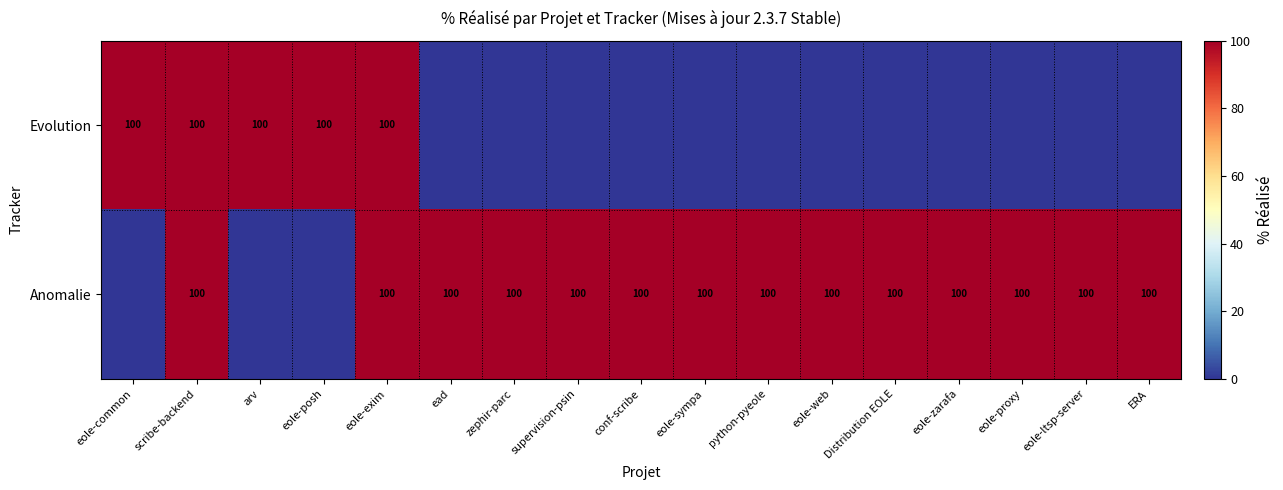

What is the sum of the Anomalie values at conf-scribe and Distribution EOLE?

200